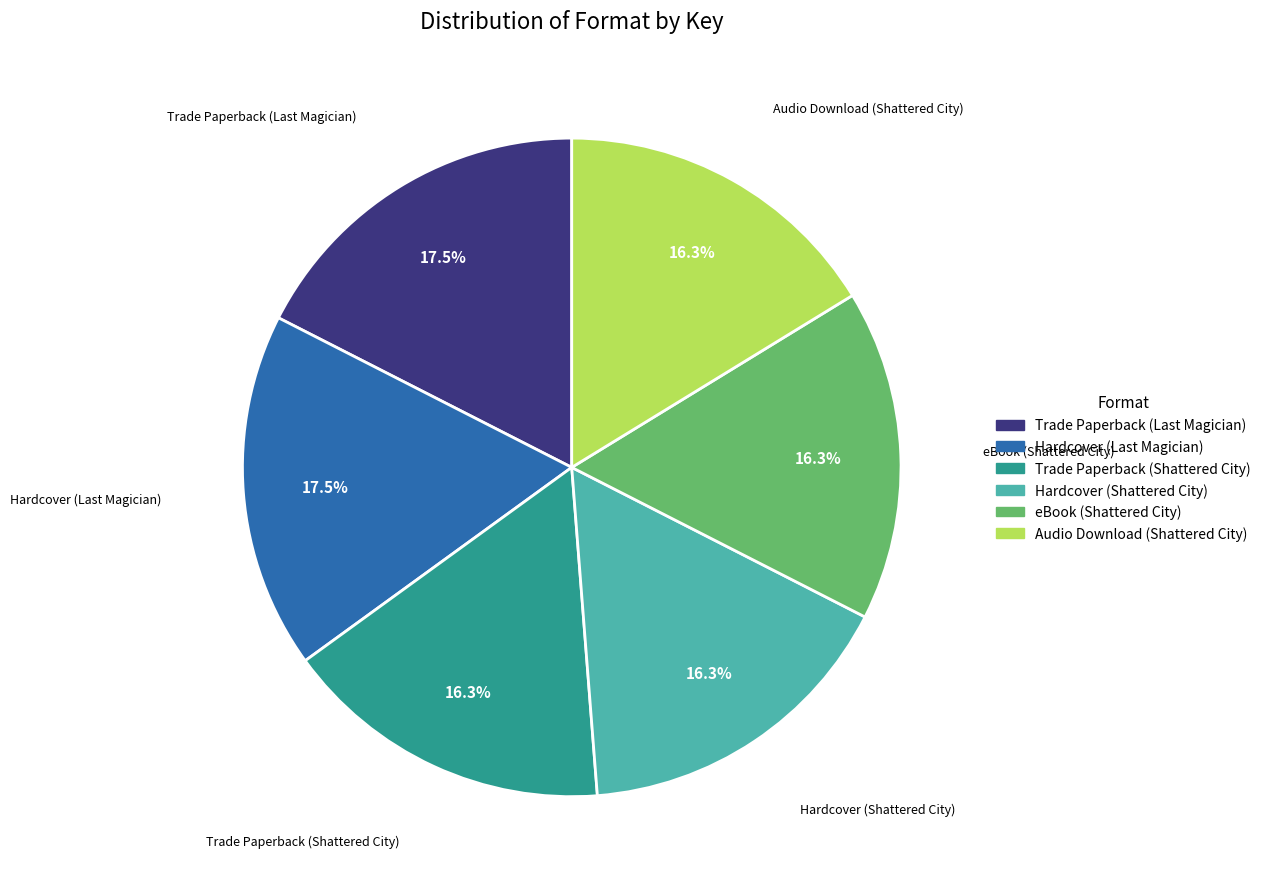

Does Trade Paperback (Shattered City) account for over 50% of the chart?

No